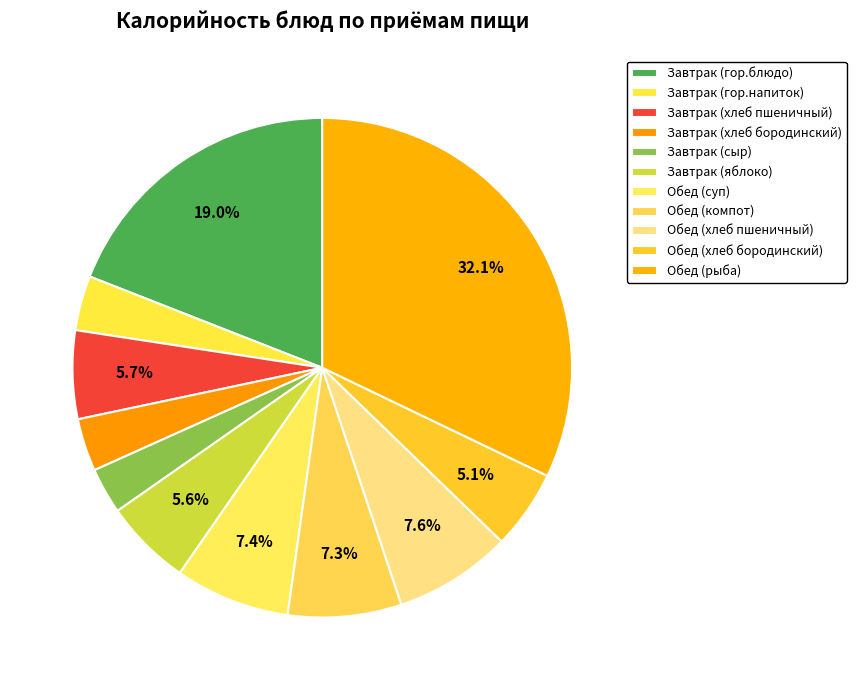

How many slices are in this pie chart?

11